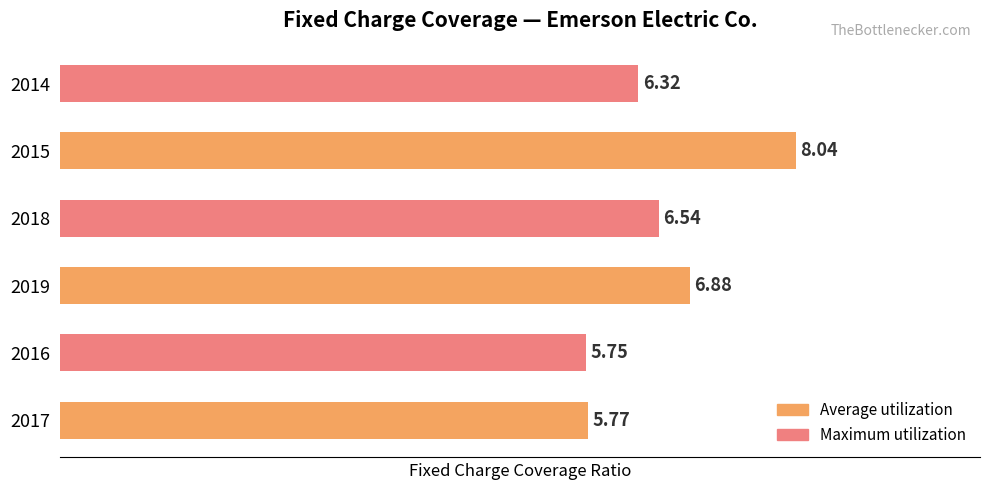

How many distinct data groups are displayed?

1